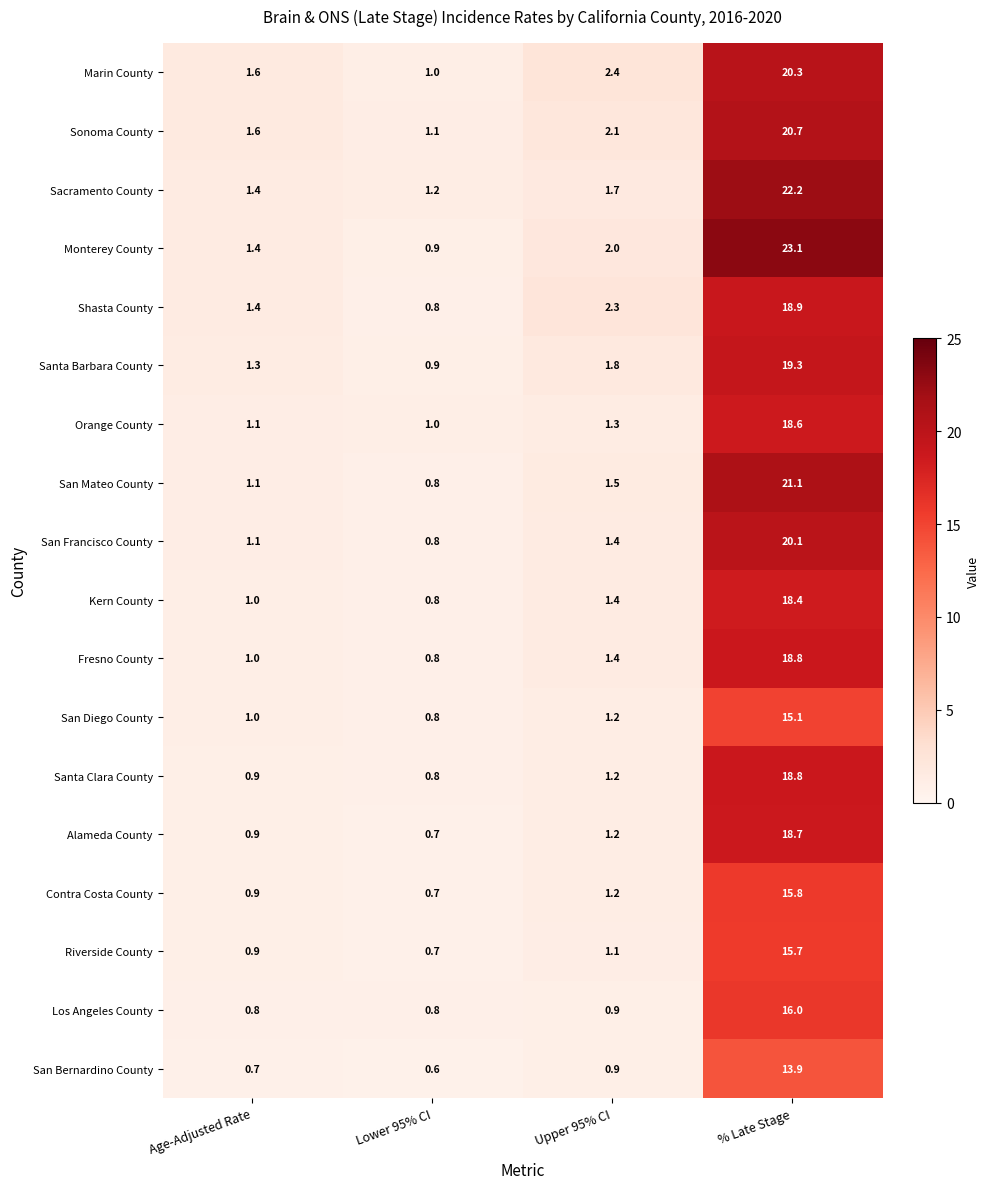

True or false: San Francisco County has a value of 1.1 at Age-Adjusted Rate.

True